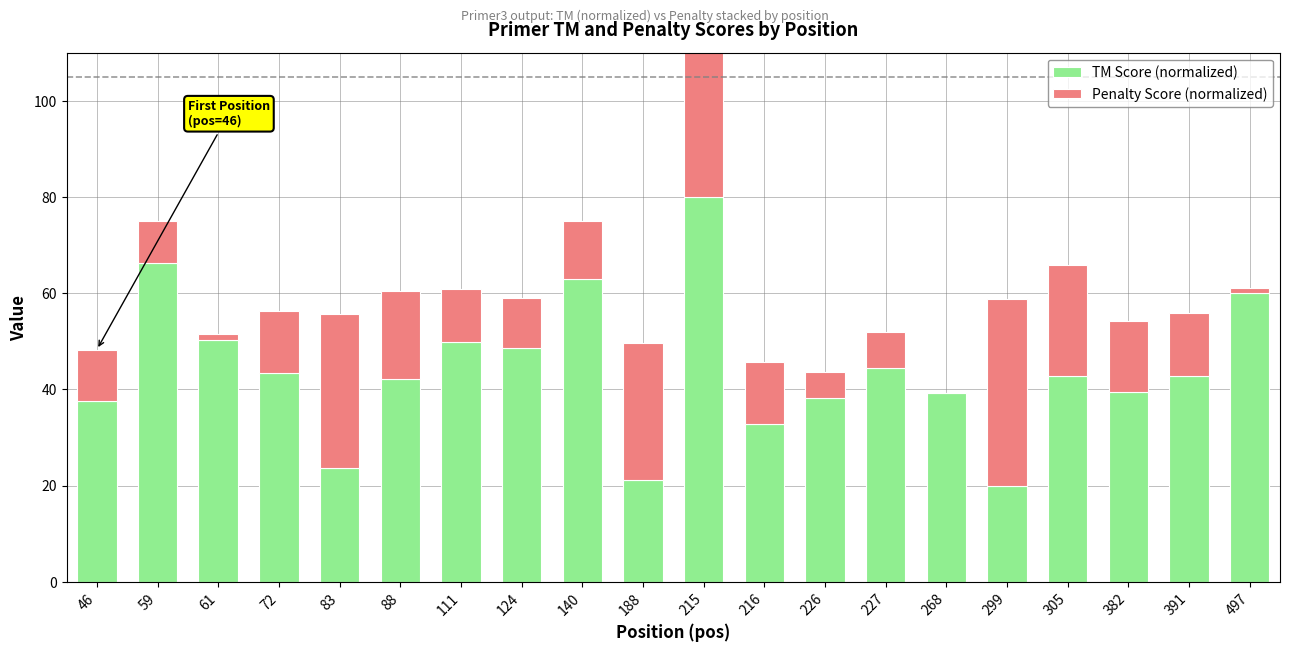

What is the difference between the TM Score (normalized) values at 216 and 61?

17.6